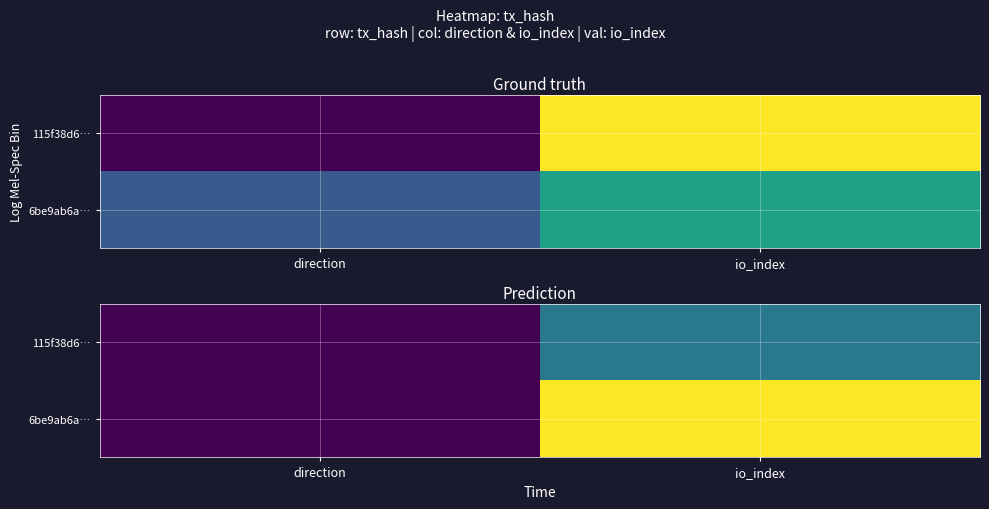

At direction, list the series in order from smallest to largest.

115f38d6…, 6be9ab6a…